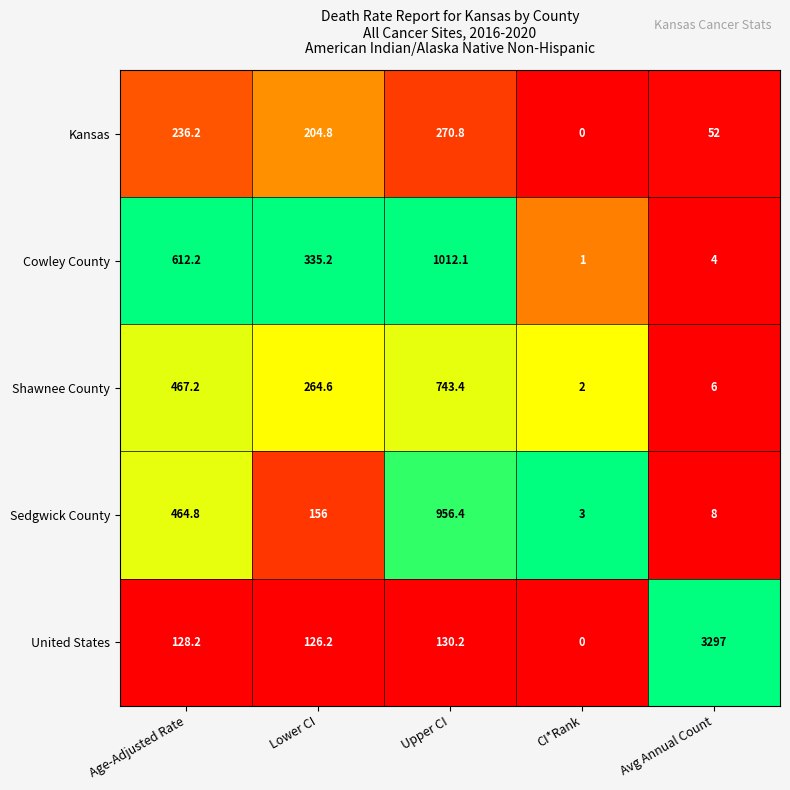

What is the difference between the highest and lowest values at Avg Annual Count?

3293.0